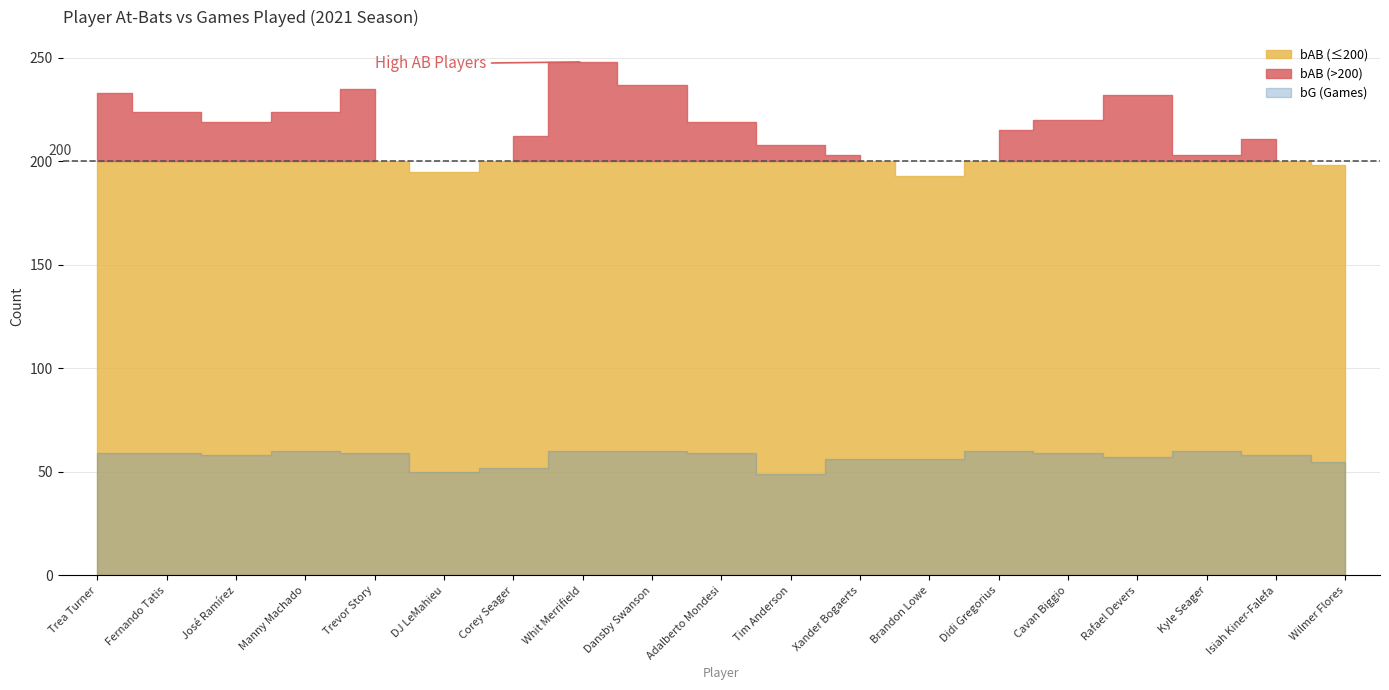

Which series changed the most between Corey Seager and Wilmer Flores?

bAB